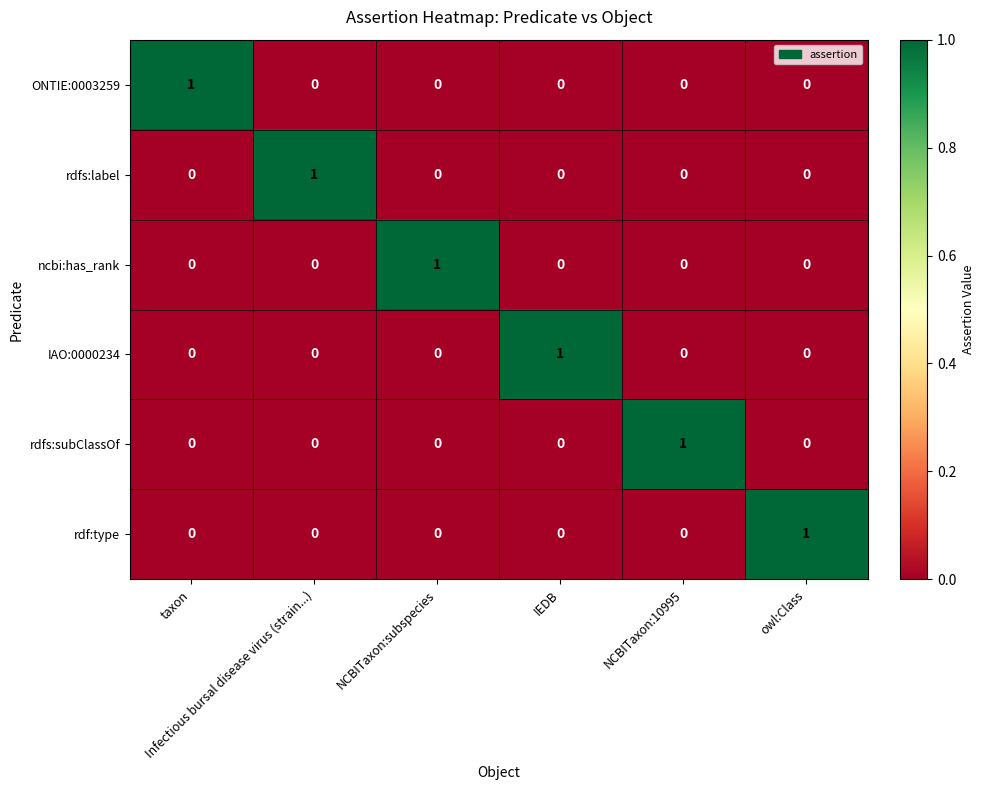

How many ncbi:has_rank values are between 0 and 1?

6